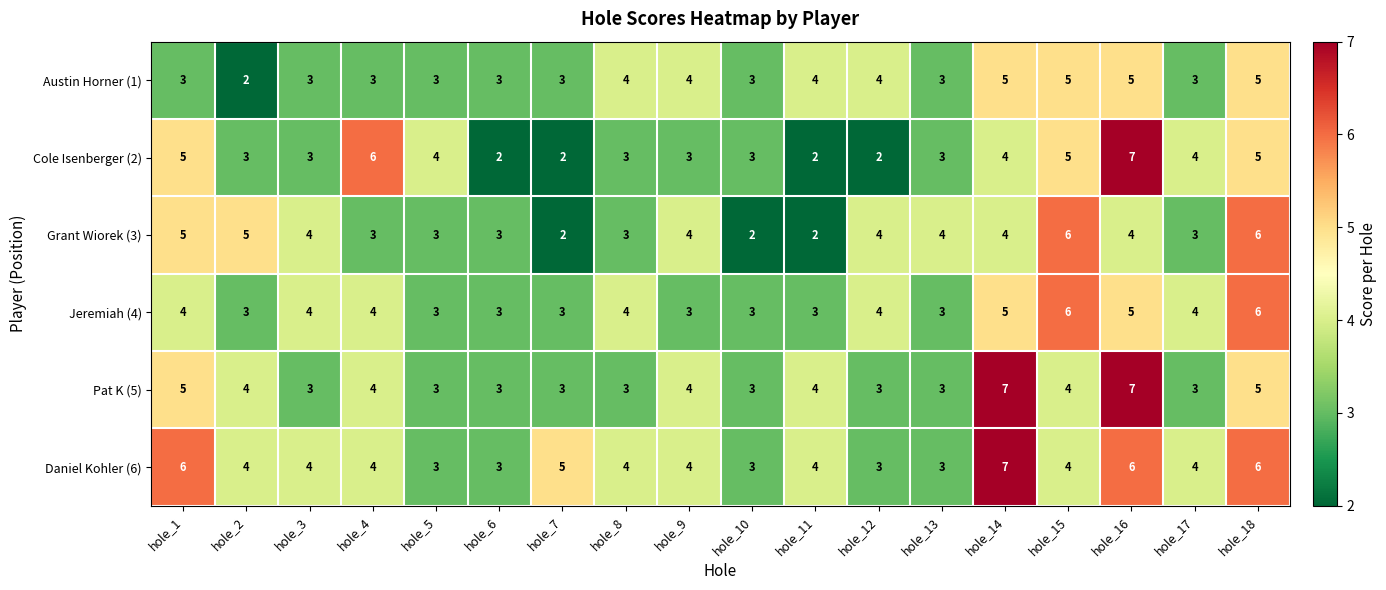

How many Daniel Kohler (6) values are between 3 and 5?

14